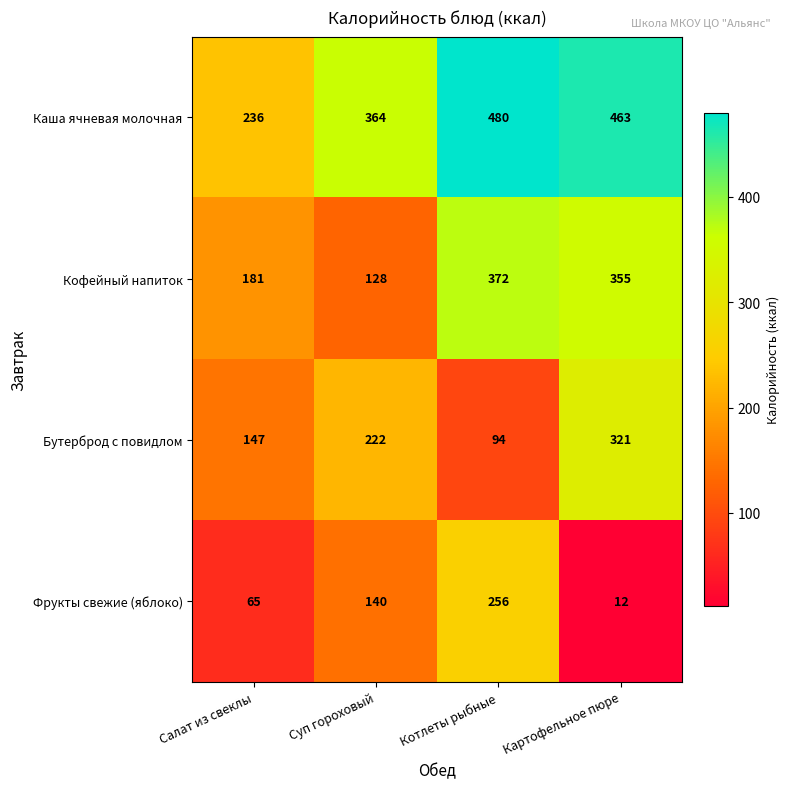

At Суп гороховый, list the series in order from smallest to largest.

Кофейный напиток, Фрукты свежие (яблоко), Бутерброд с повидлом, Каша ячневая молочная